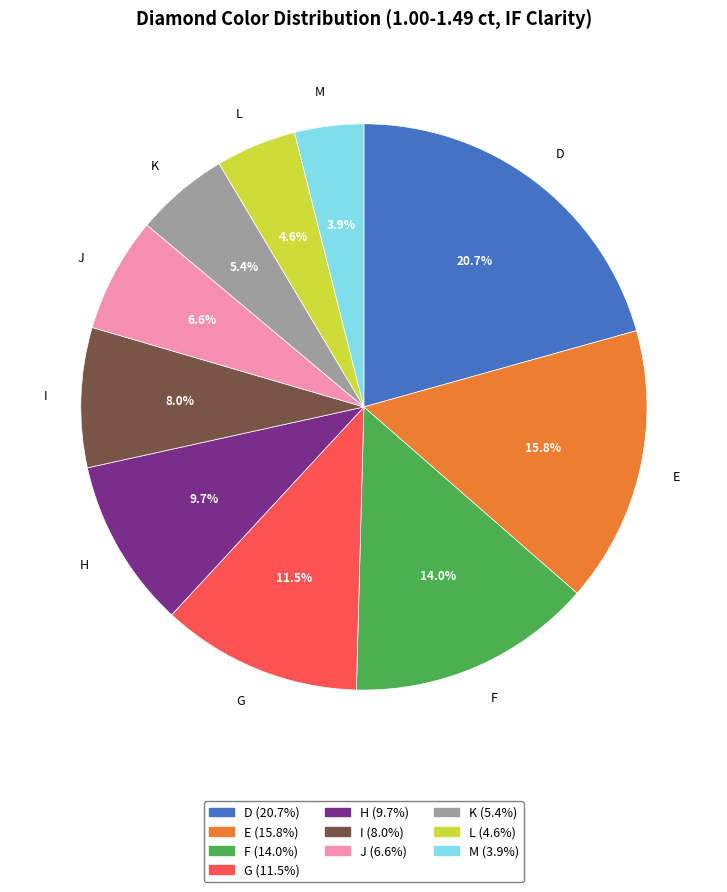

What percentage is NOT represented by I?

92.0%